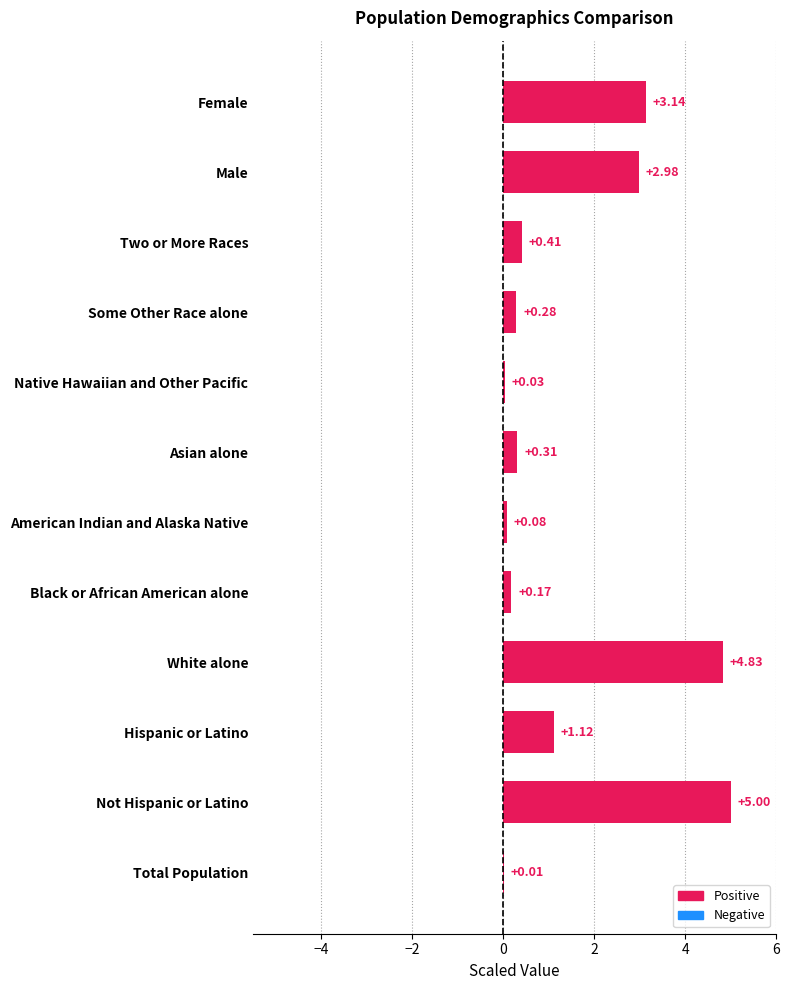

Between White alone and Hispanic or Latino, which is larger?

White alone